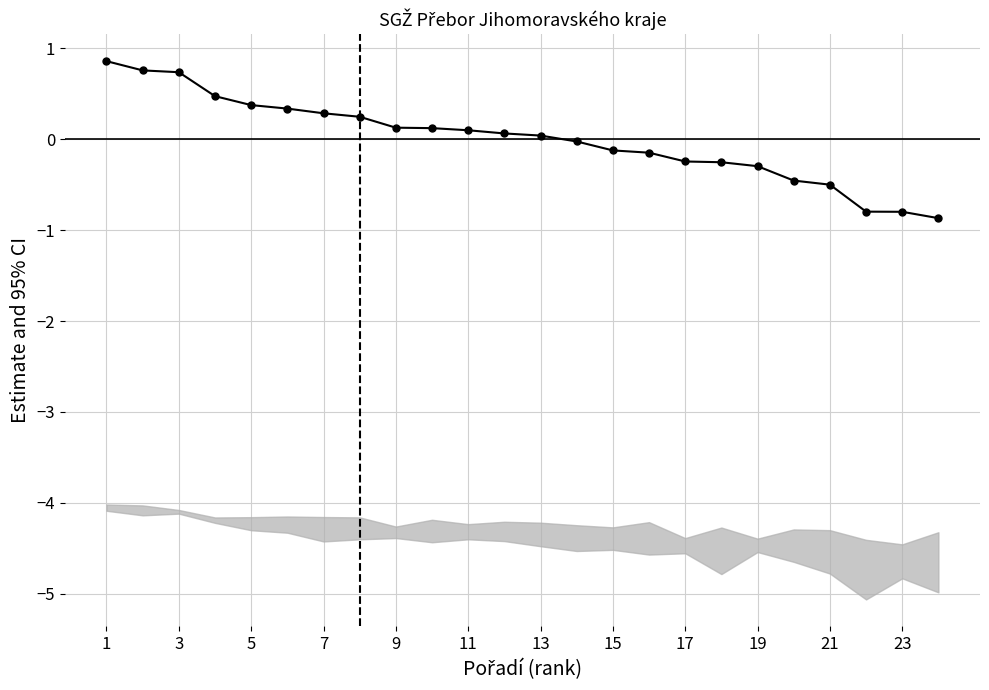

At which category does the chart reach its peak across all series?

1